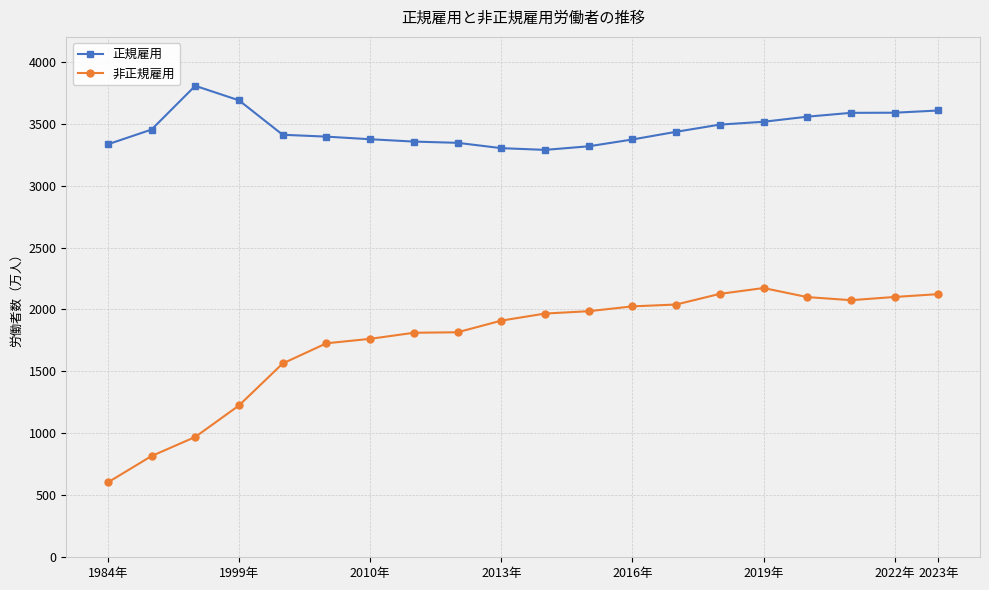

At how many categories does at least one series exceed 2956?

20